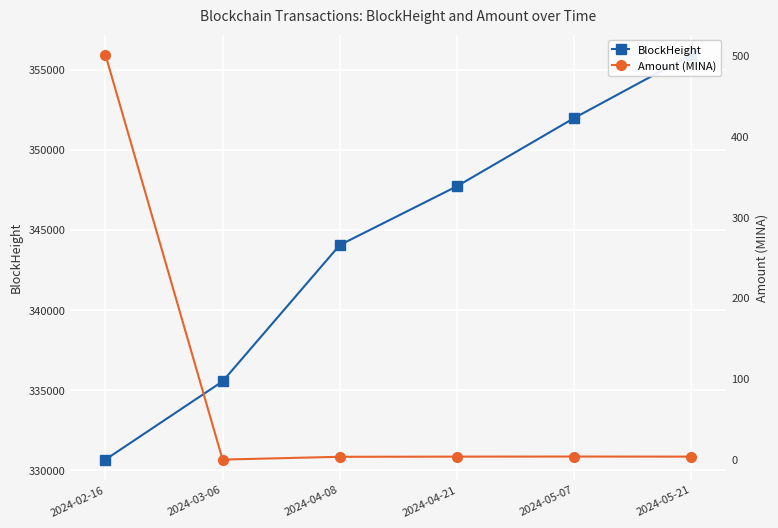

The value of BlockHeight at 2024-04-08 is 344069.0. True or false?

True